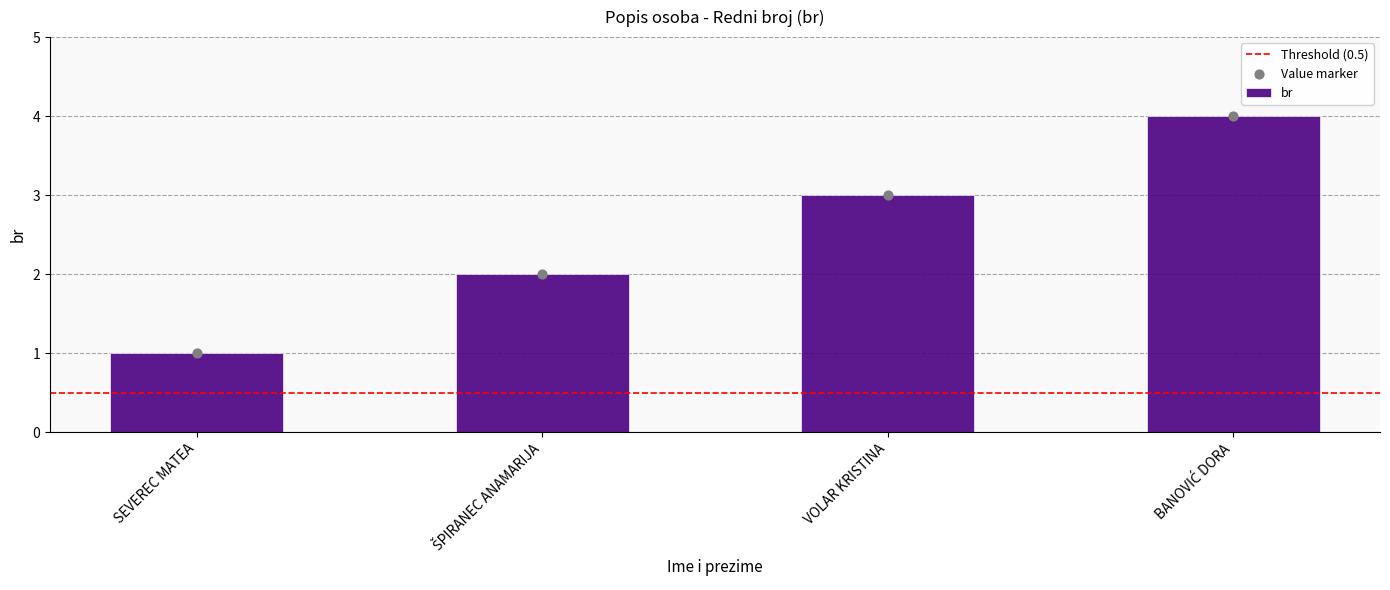

Approximately how many times larger is the value at BANOVIĆ DORA compared to ŠPIRANEC ANAMARIJA?

2.0